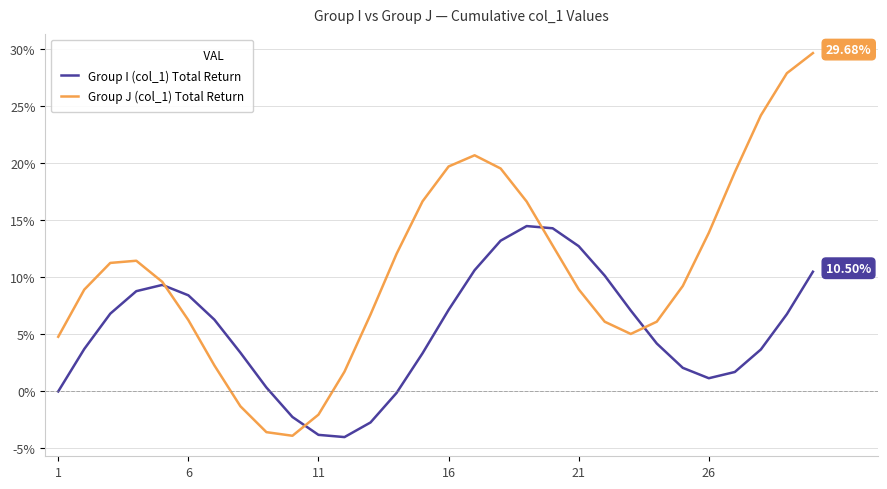

At how many categories does at least one series exceed 15?

9